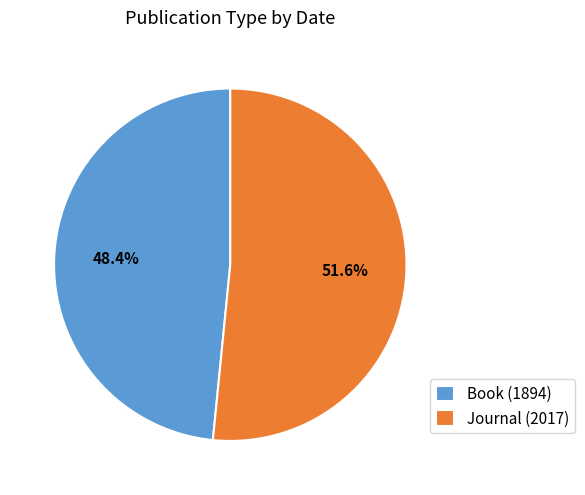

To the nearest percent, what is the combined percentage of Book (1894) and Journal (2017)?

100%